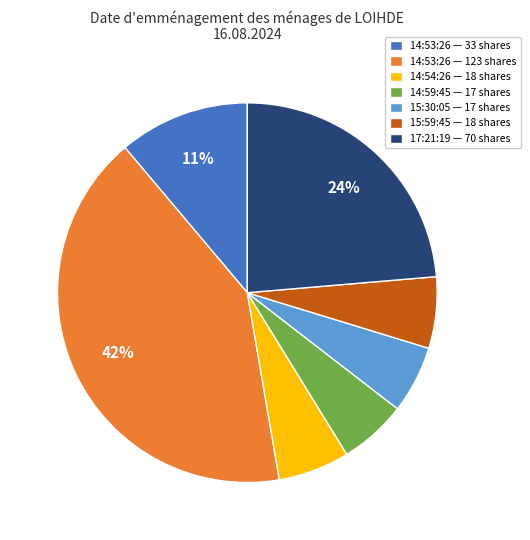

To the nearest percent, what is the difference between the largest and smallest slice percentages?

36%